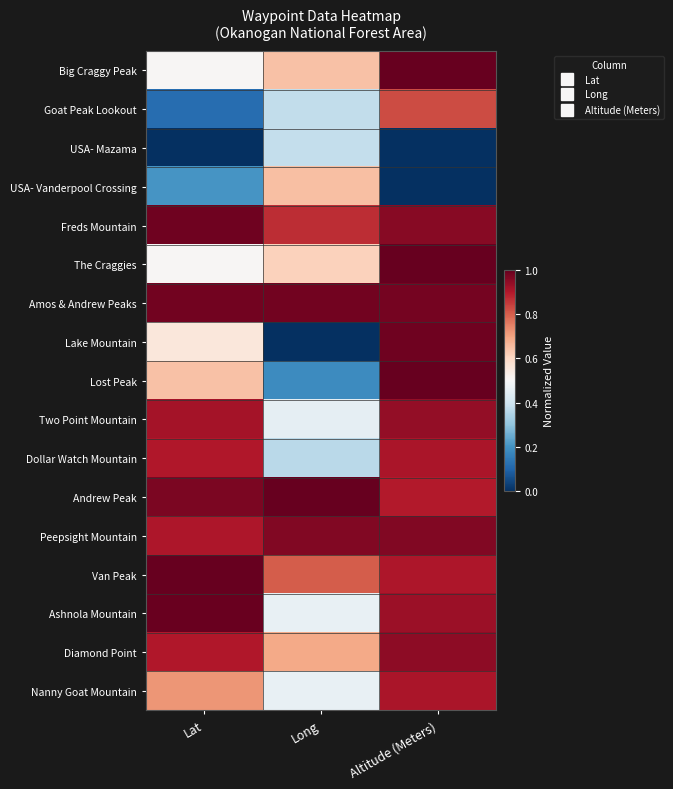

What is the difference between the highest and lowest values at Lat?

1.0